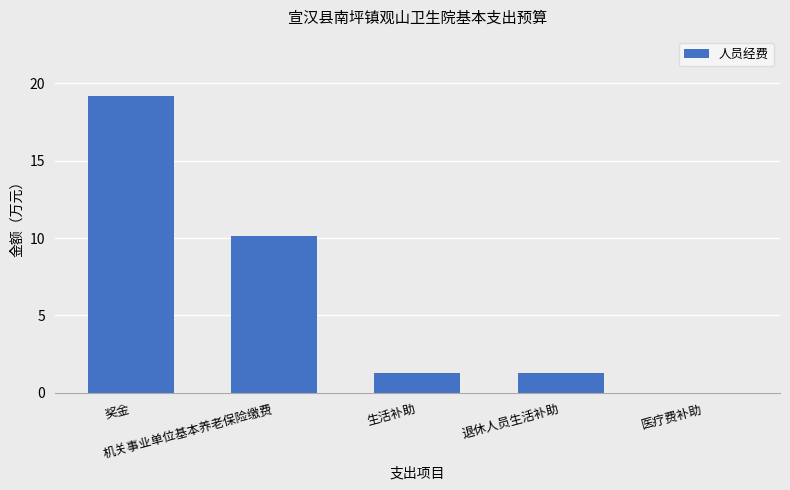

What is the maximum value shown in the chart?

19.2